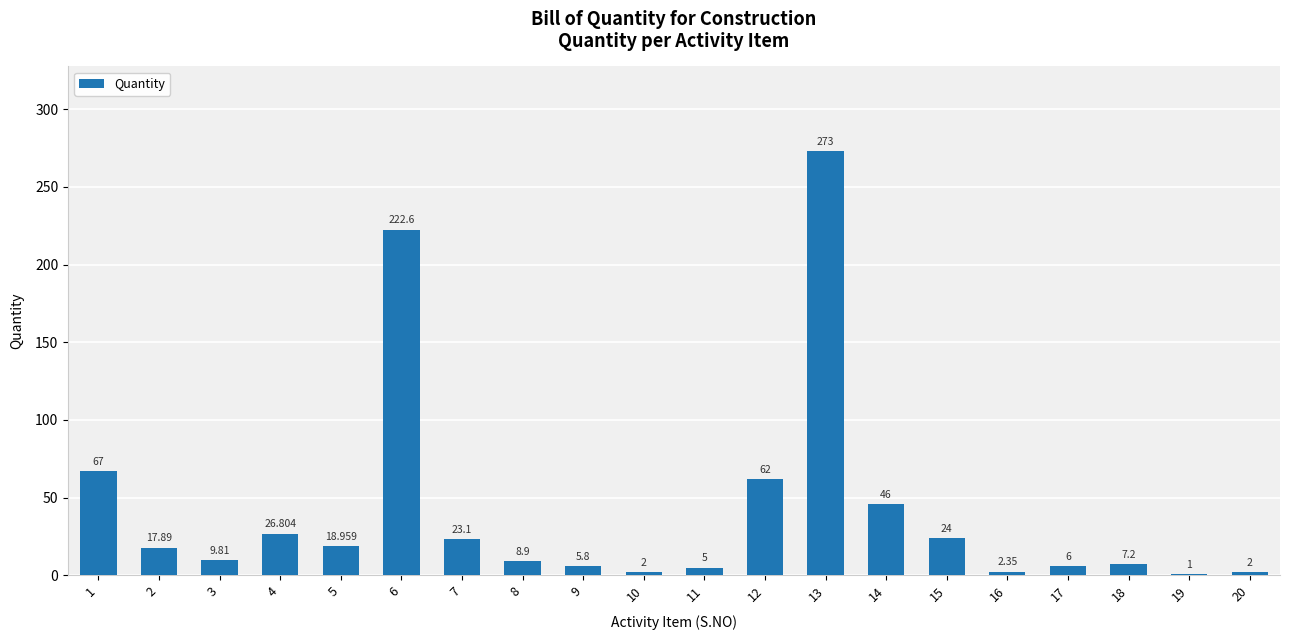

The value at 20 is 2.8. True or false?

False